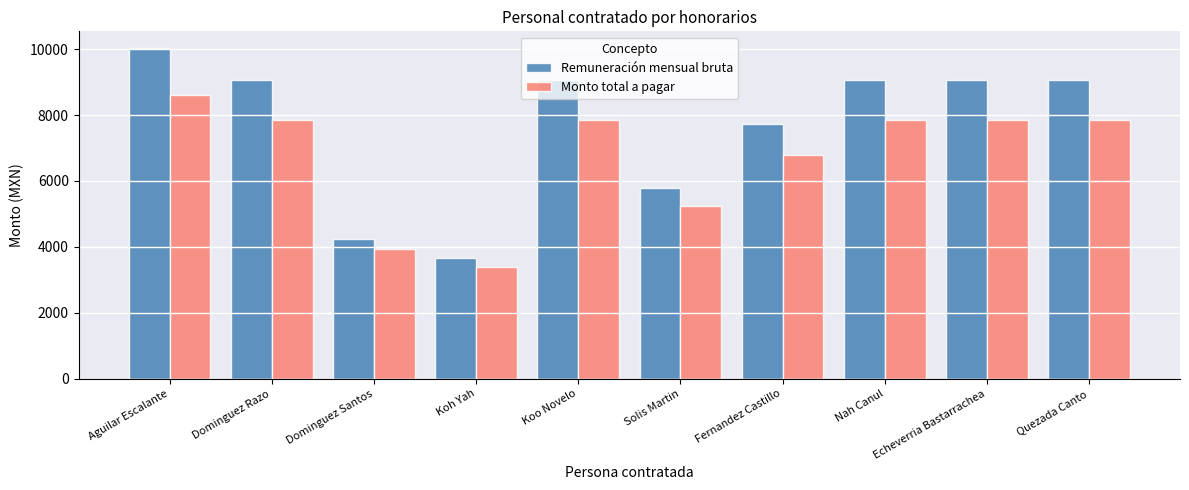

What is the greatest value displayed?

10039.0